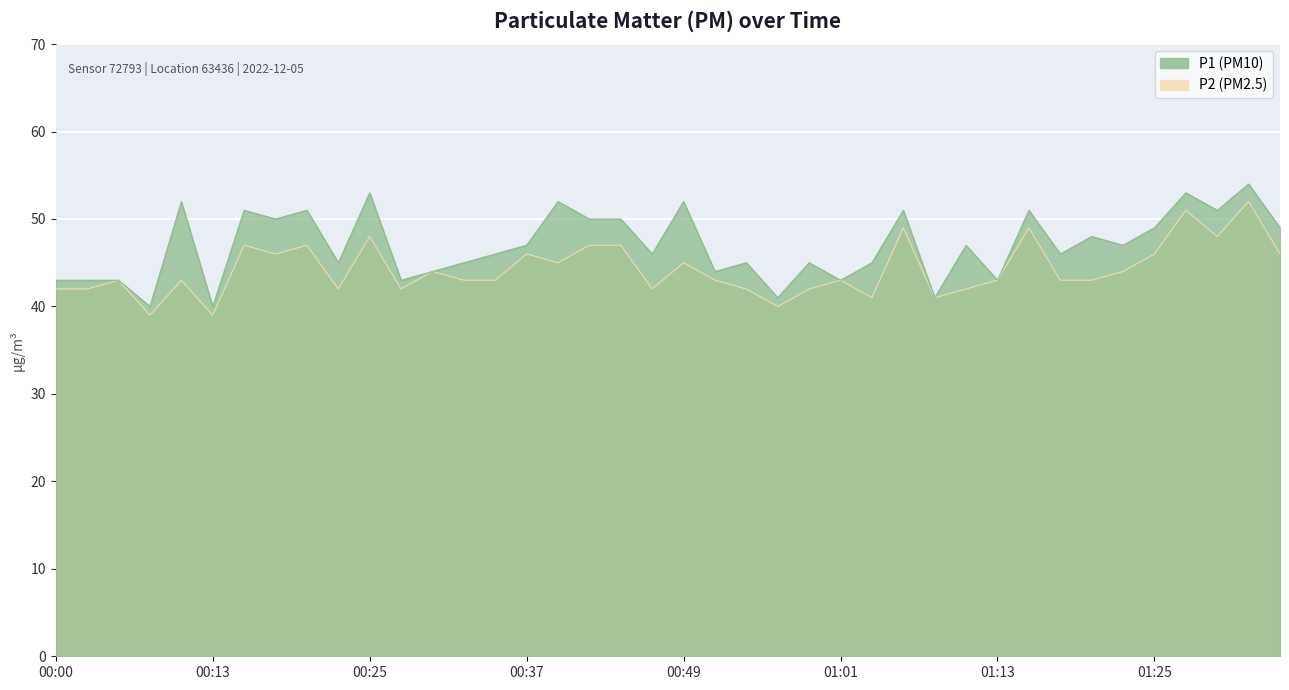

At which label does P1 reach its minimum?

00:08